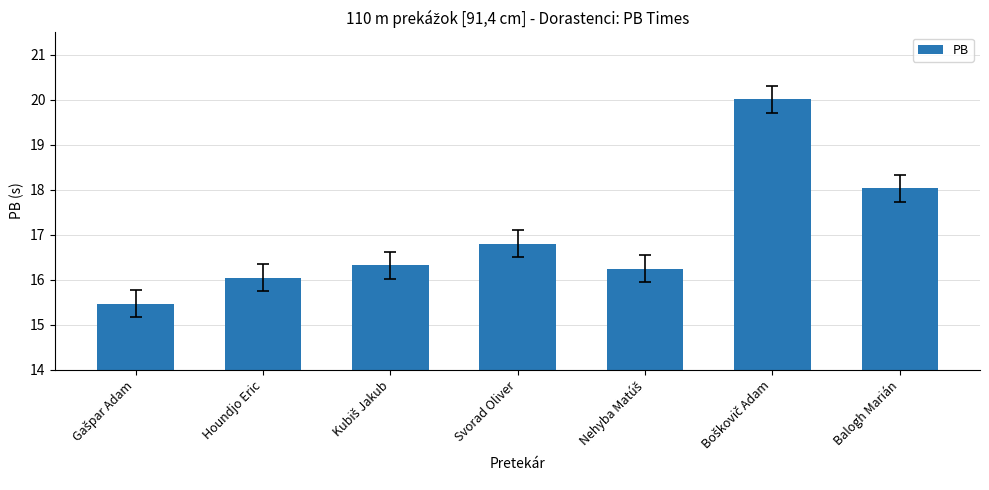

What is the label of the 4th bar from the right?

Svorad Oliver